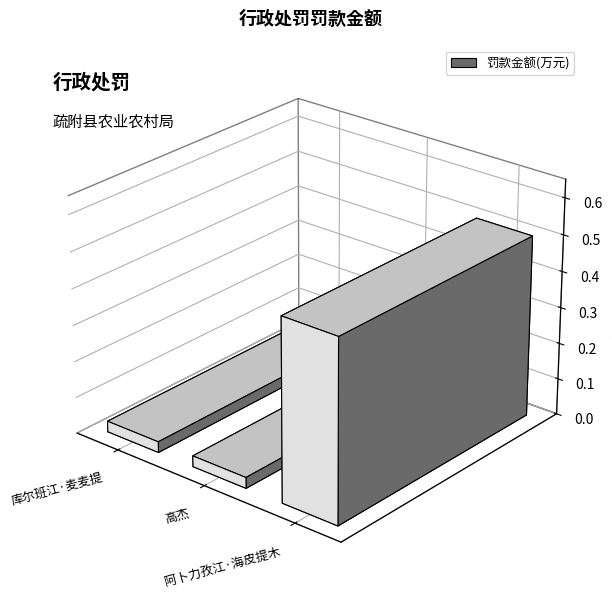

What is the average value?

0.2